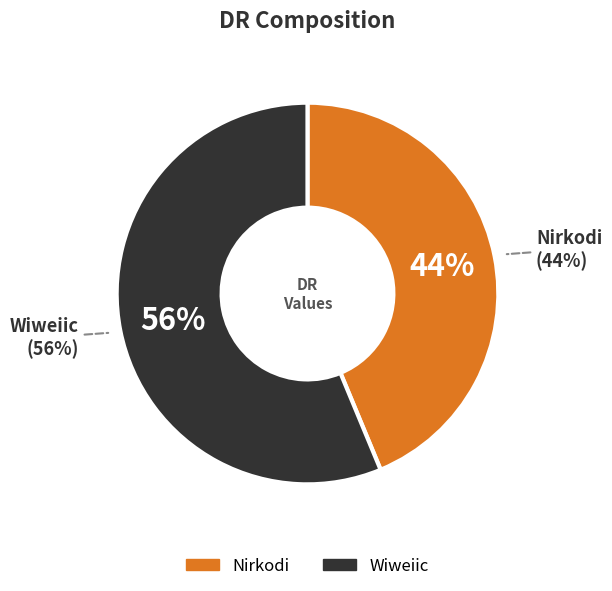

Which category has the smallest portion of the pie?

Nirkodi